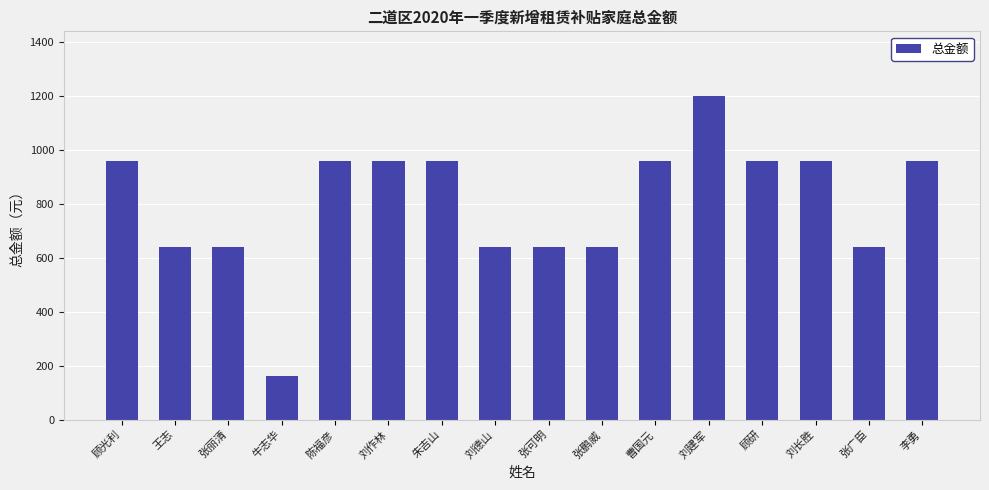

Does the chart contain stacked bars?

No